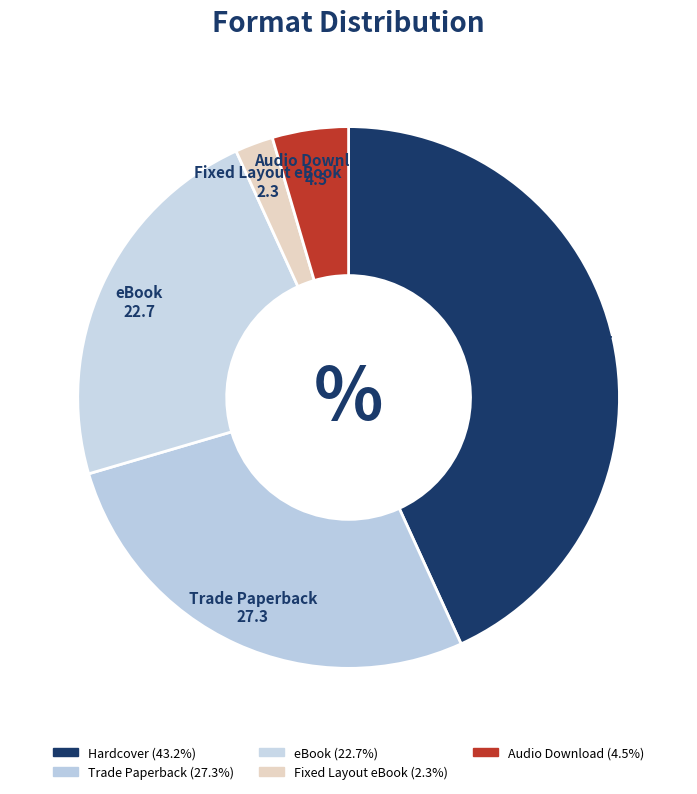

Is it true that Fixed Layout eBook is 2% of the pie?

True